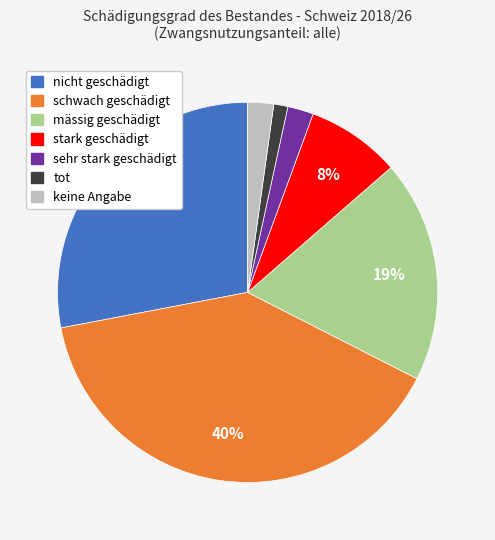

True or false: mässig geschädigt accounts for 19% of the total.

True